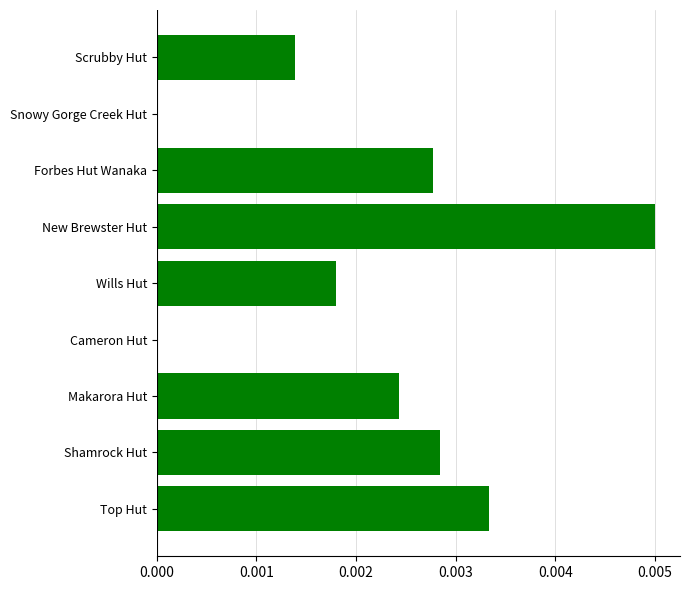

The value at Cameron Hut is 0.0. True or false?

True